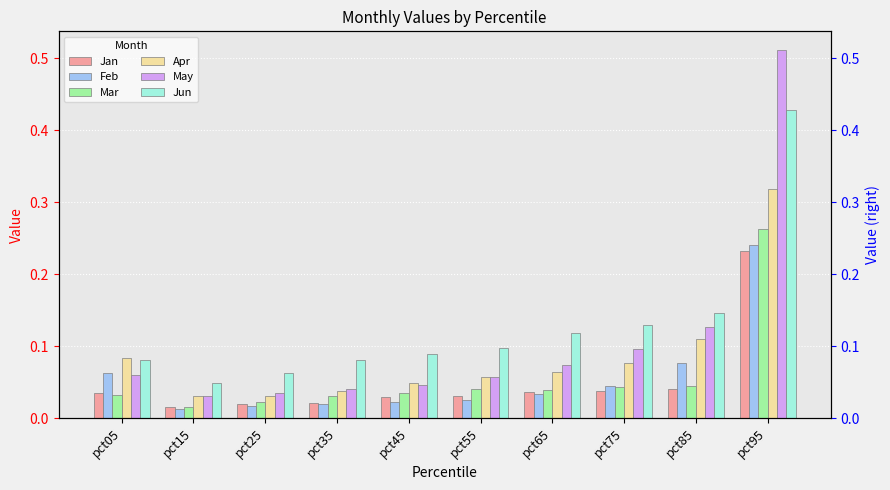

The value of Jan at pct35 is 0.0. True or false?

False